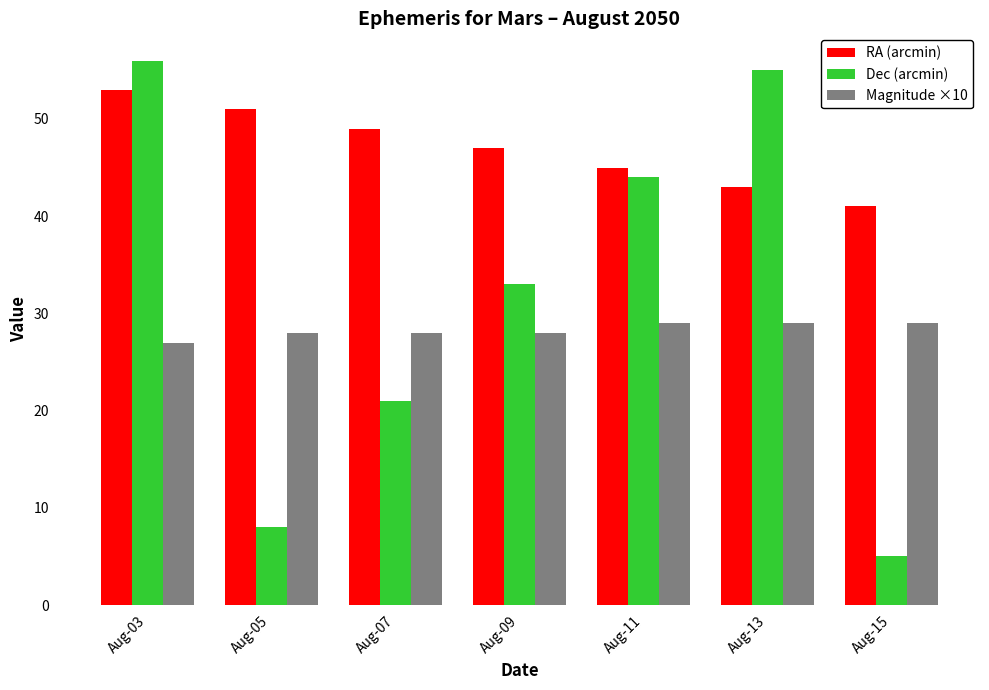

Is it true that RA (arcmin) equals 11 at Aug-11?

False